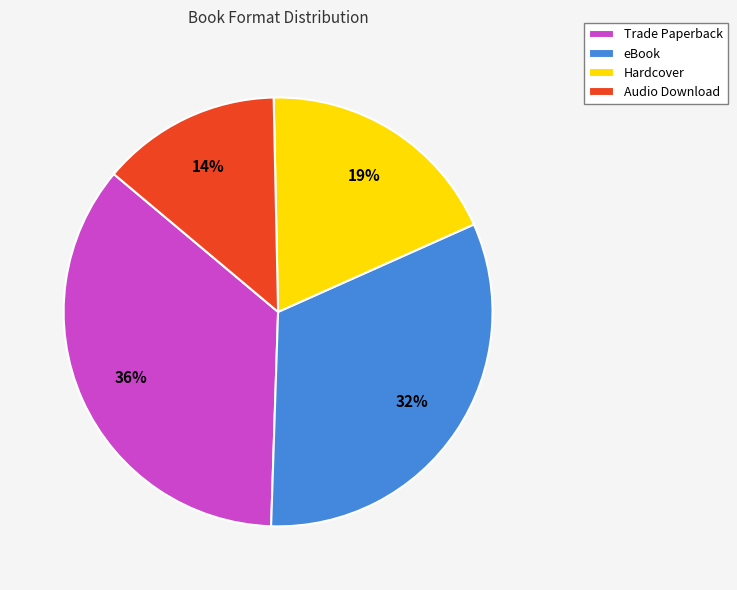

Rank the categories by value from highest to lowest.

Trade Paperback, eBook, Hardcover, Audio Download